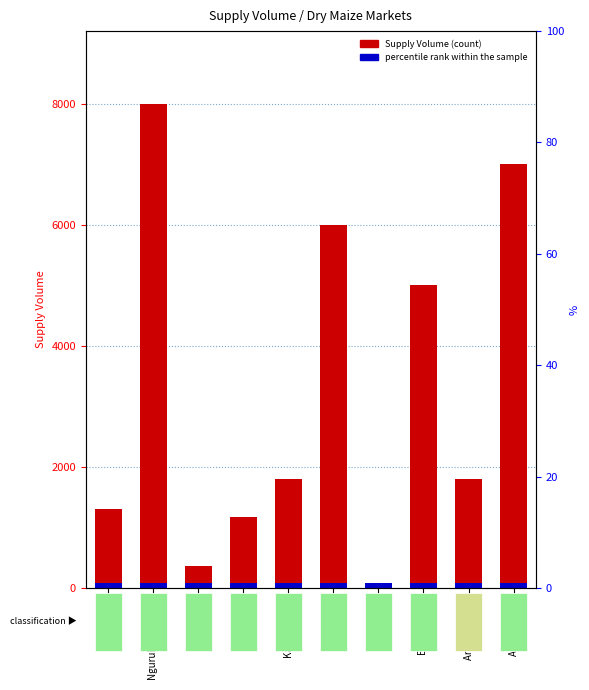

What is the label of the 8th bar from the right?

Bondeni